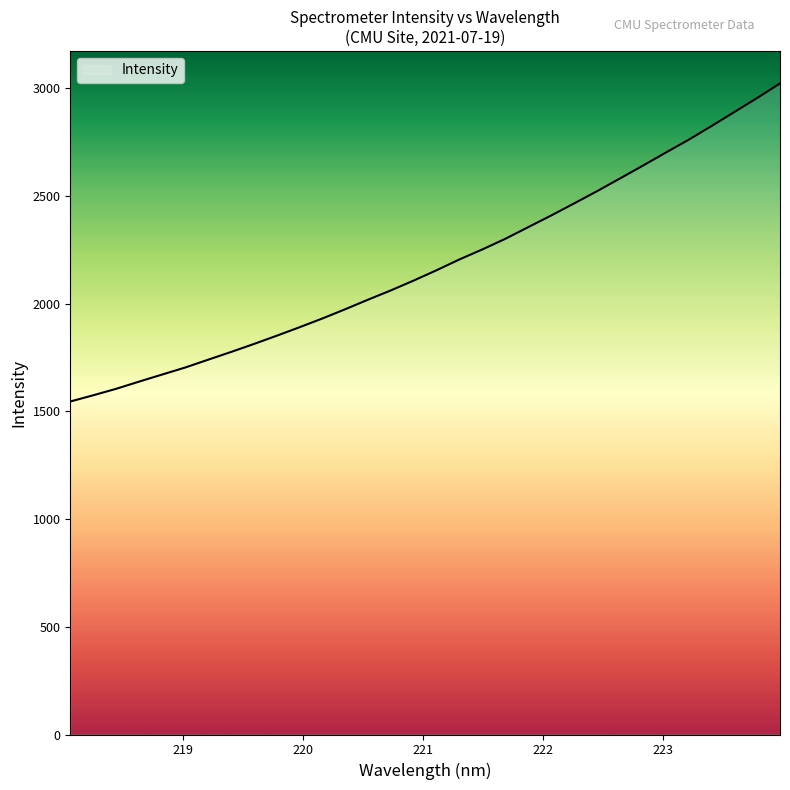

How many lines are shown in the chart?

1